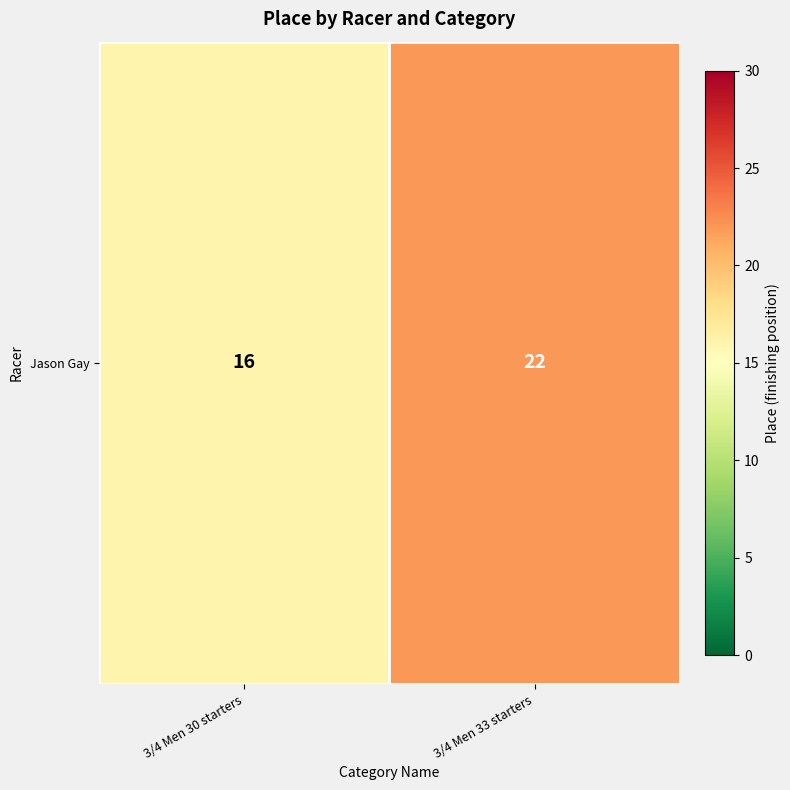

Reading left to right, transcribe all the data shown in this chart.

16	22